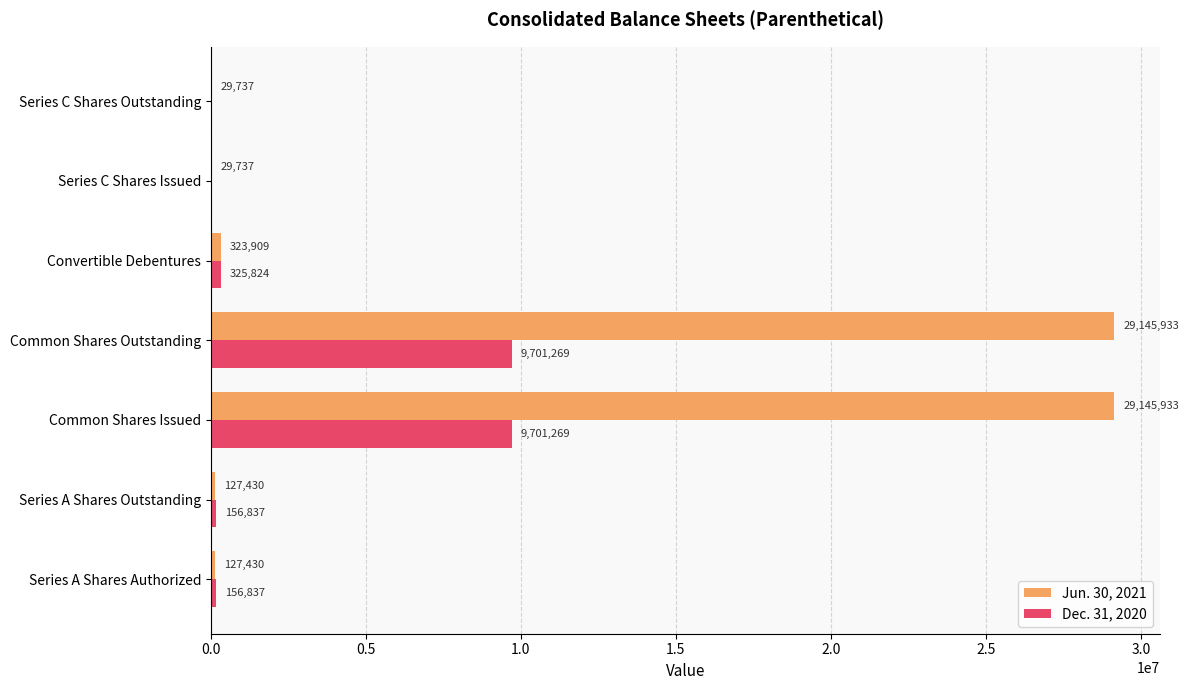

Which series changed the most between Series A Shares Outstanding and Series C Shares Outstanding?

Dec. 31, 2020